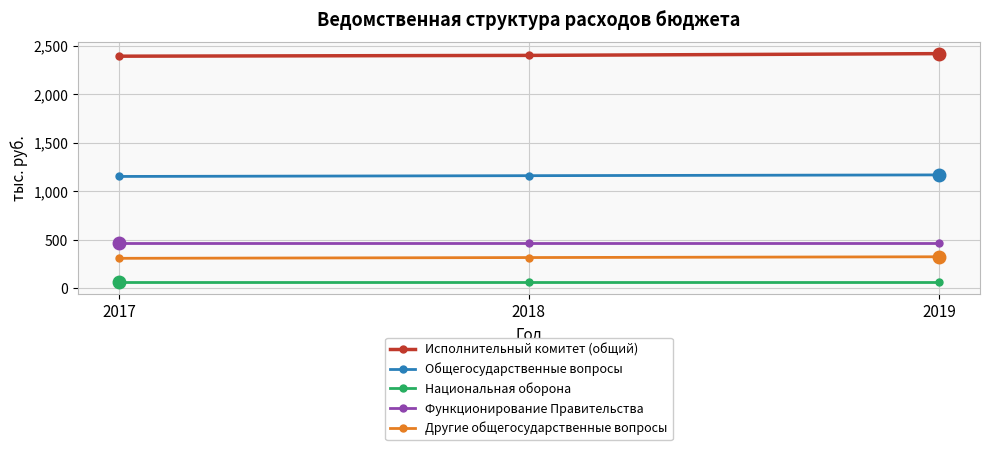

What is the spread (max minus min) of values at 2017?

2328.2